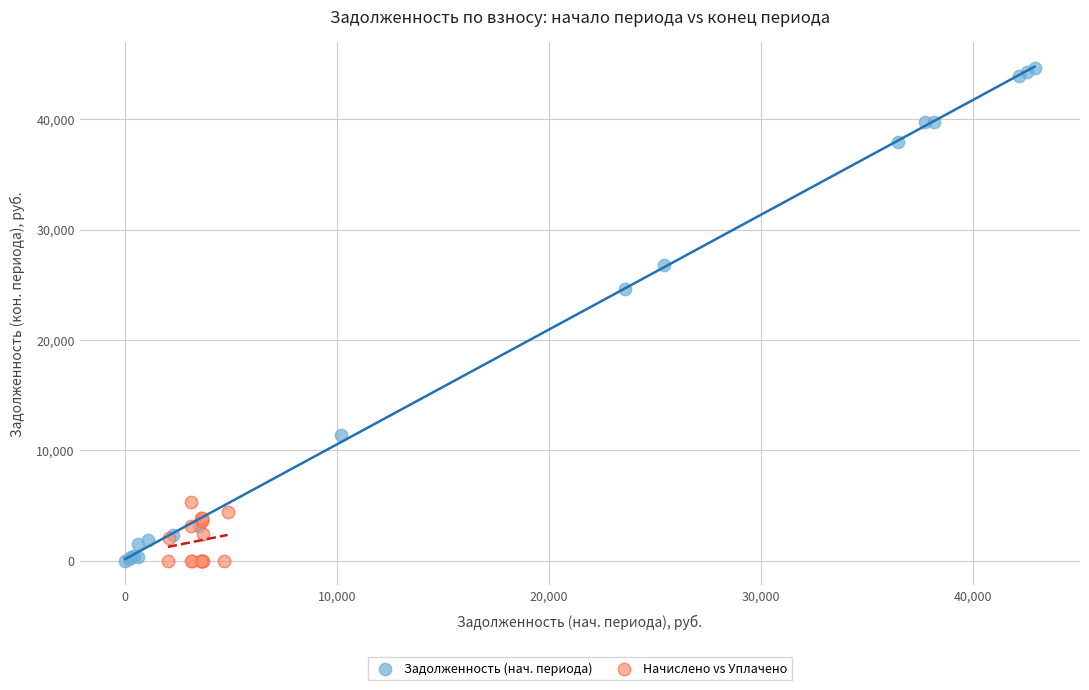

Which series has the largest Y range (max minus min)?

Задолженность (нач. периода)